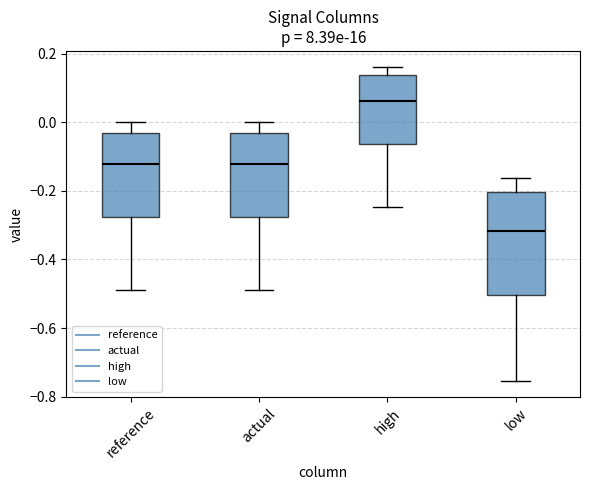

Reading left to right, transcribe this box plot: for each box, give where its median line is, the range the box spans, and where its two whiskers end, as read against the y-axis. The values are not printed on the chart, so give them approximately, as read against the axis.

reference: median -0.12, box -0.28 to -0.04, whiskers -0.48 to 0.00
actual: median -0.12, box -0.28 to -0.04, whiskers -0.48 to 0.00
high: median 0.06, box -0.06 to 0.14, whiskers -0.24 to 0.16
low: median -0.32, box -0.50 to -0.20, whiskers -0.76 to -0.16